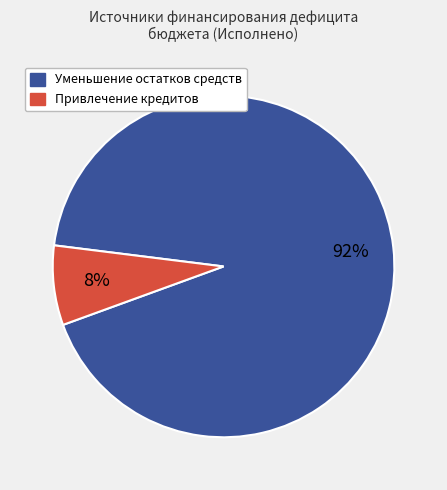

To the nearest percent, what is the average slice percentage?

50%